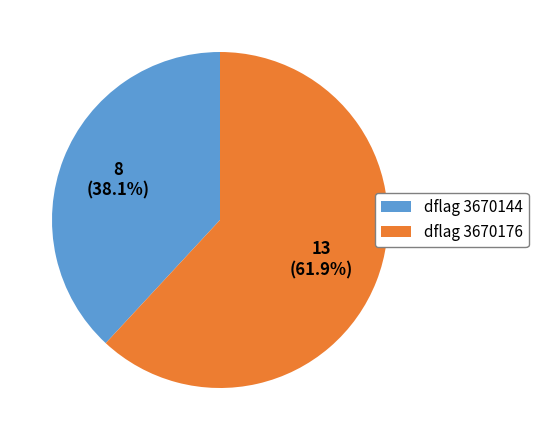

Is there any slice that represents more than half of the pie?

Yes